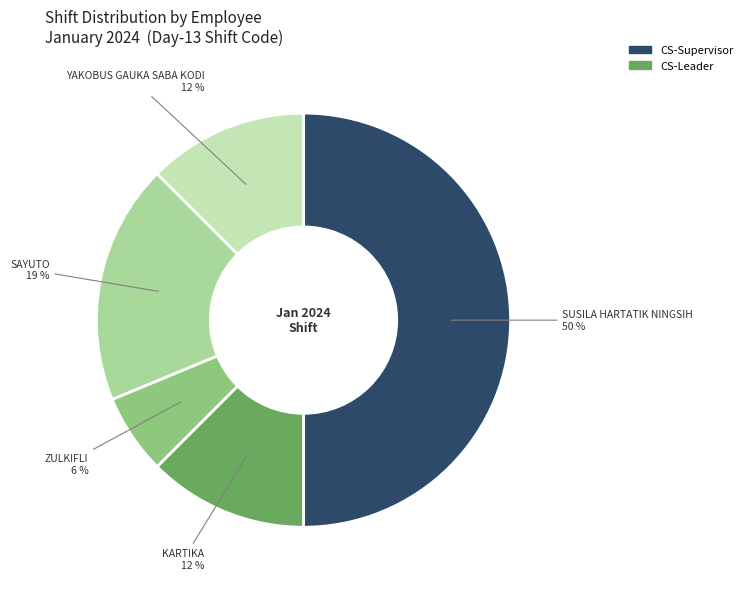

To the nearest percent, what is the difference between the largest and smallest slice percentages?

44%